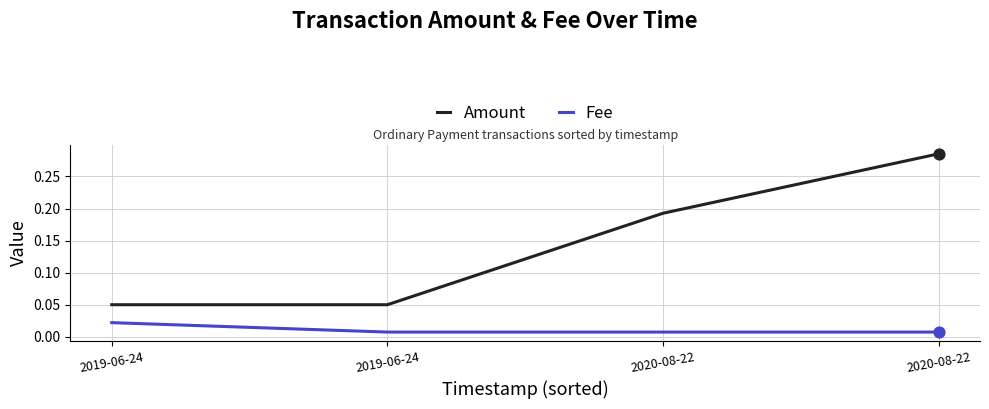

Is this an area chart (filled region under the line)?

No